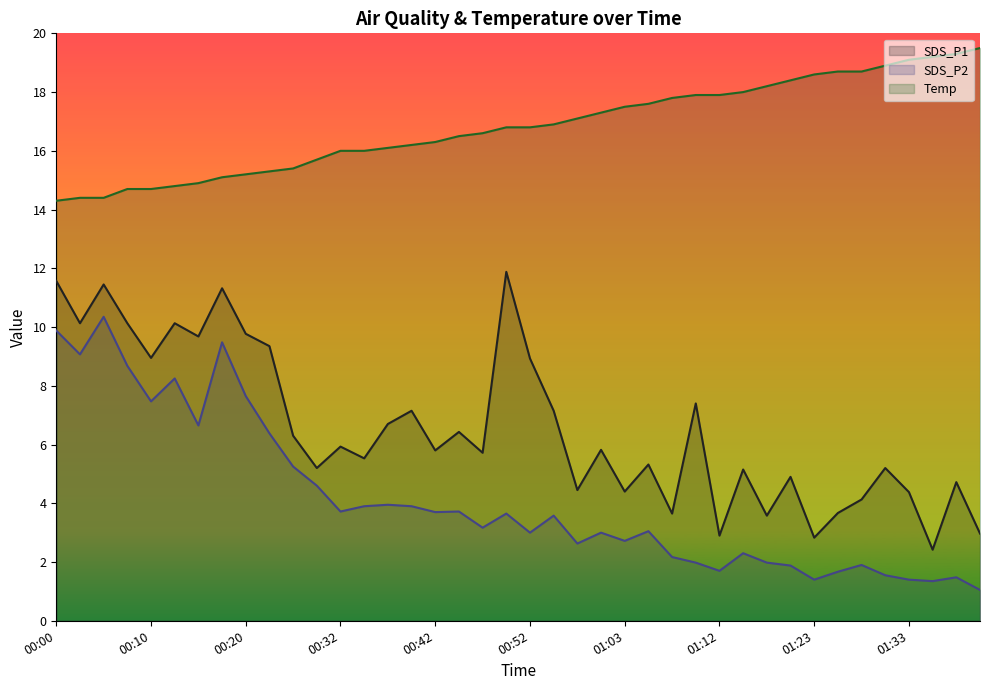

How many categories are shown in the chart?

40